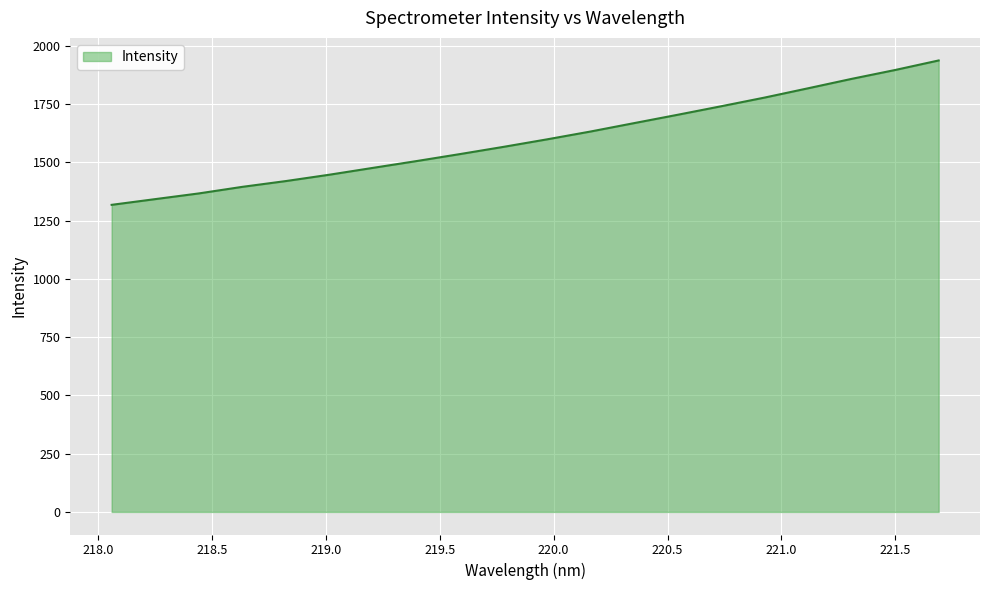

What is the greatest value displayed?

1937.6